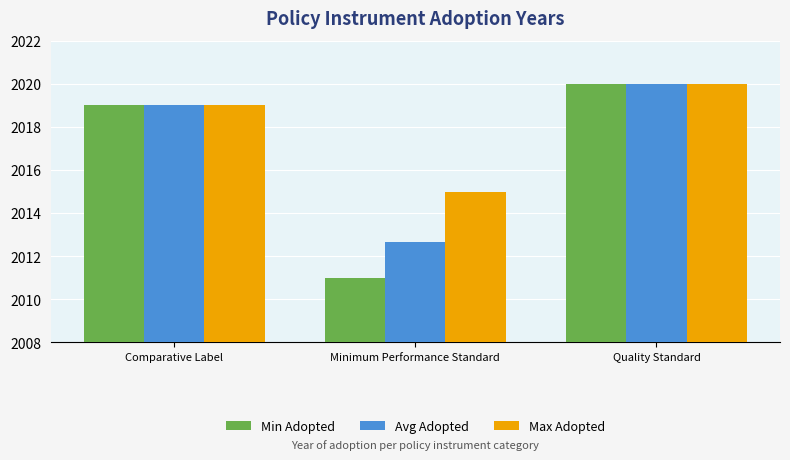

Rank the categories by Min Adopted value from lowest to highest.

Minimum Performance Standard, Comparative Label, Quality Standard